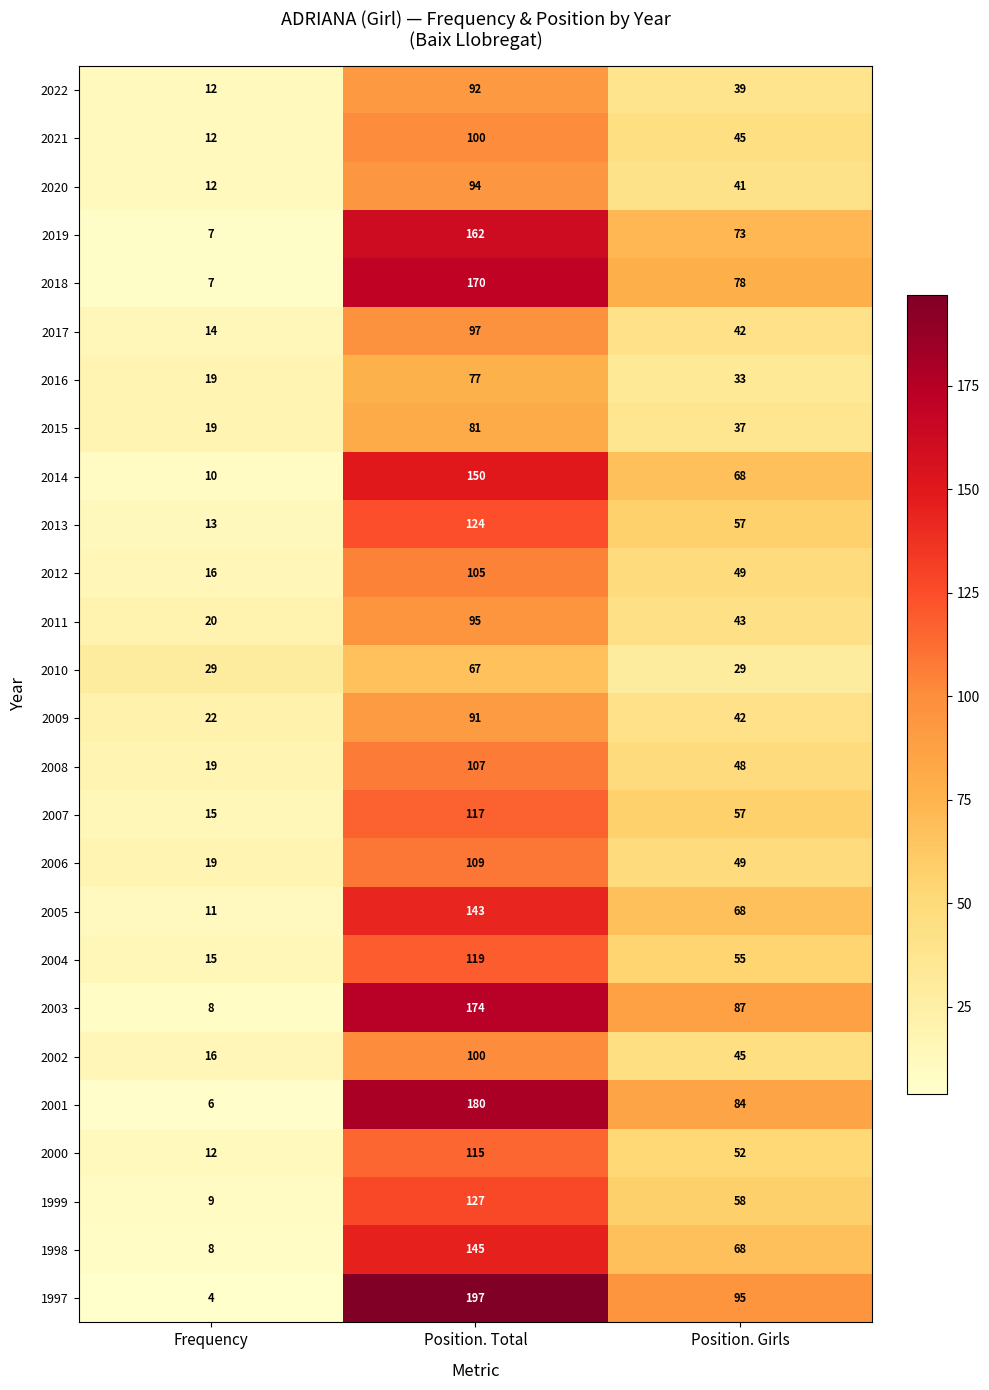

What is the maximum value shown in the chart?

197